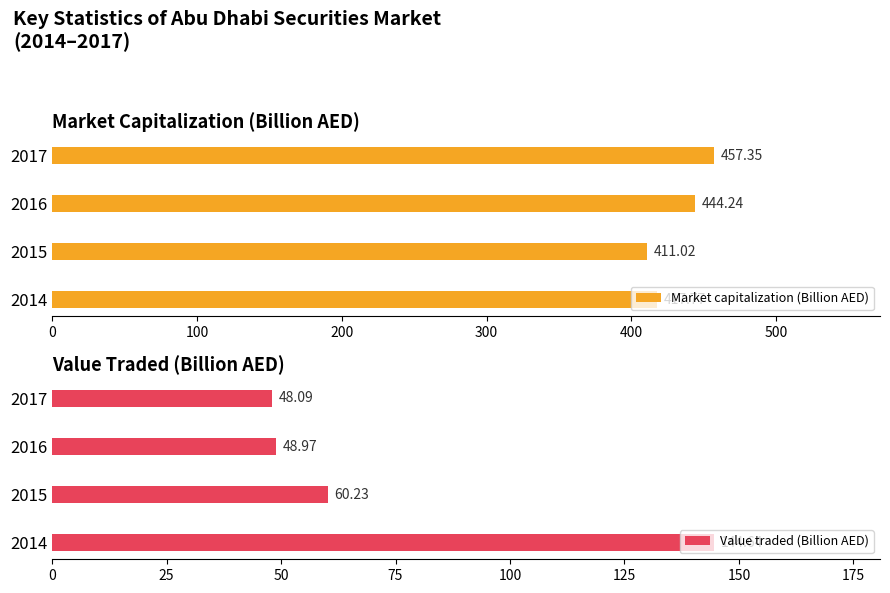

What is the average value of the Market capitalization (Billion AED) series?

432.6